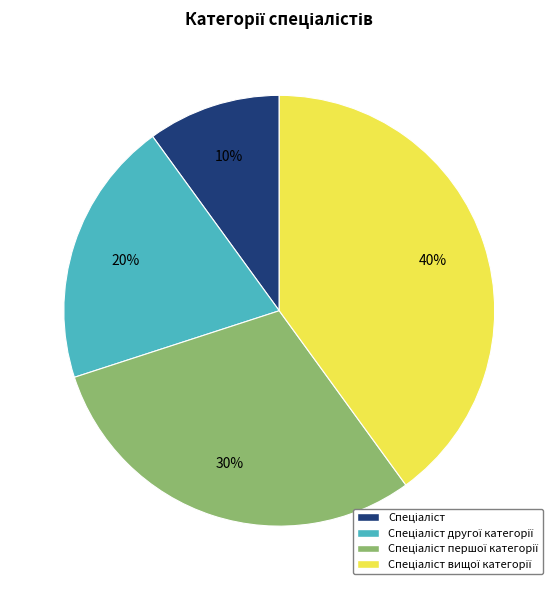

Is there any slice that represents more than half of the pie?

No